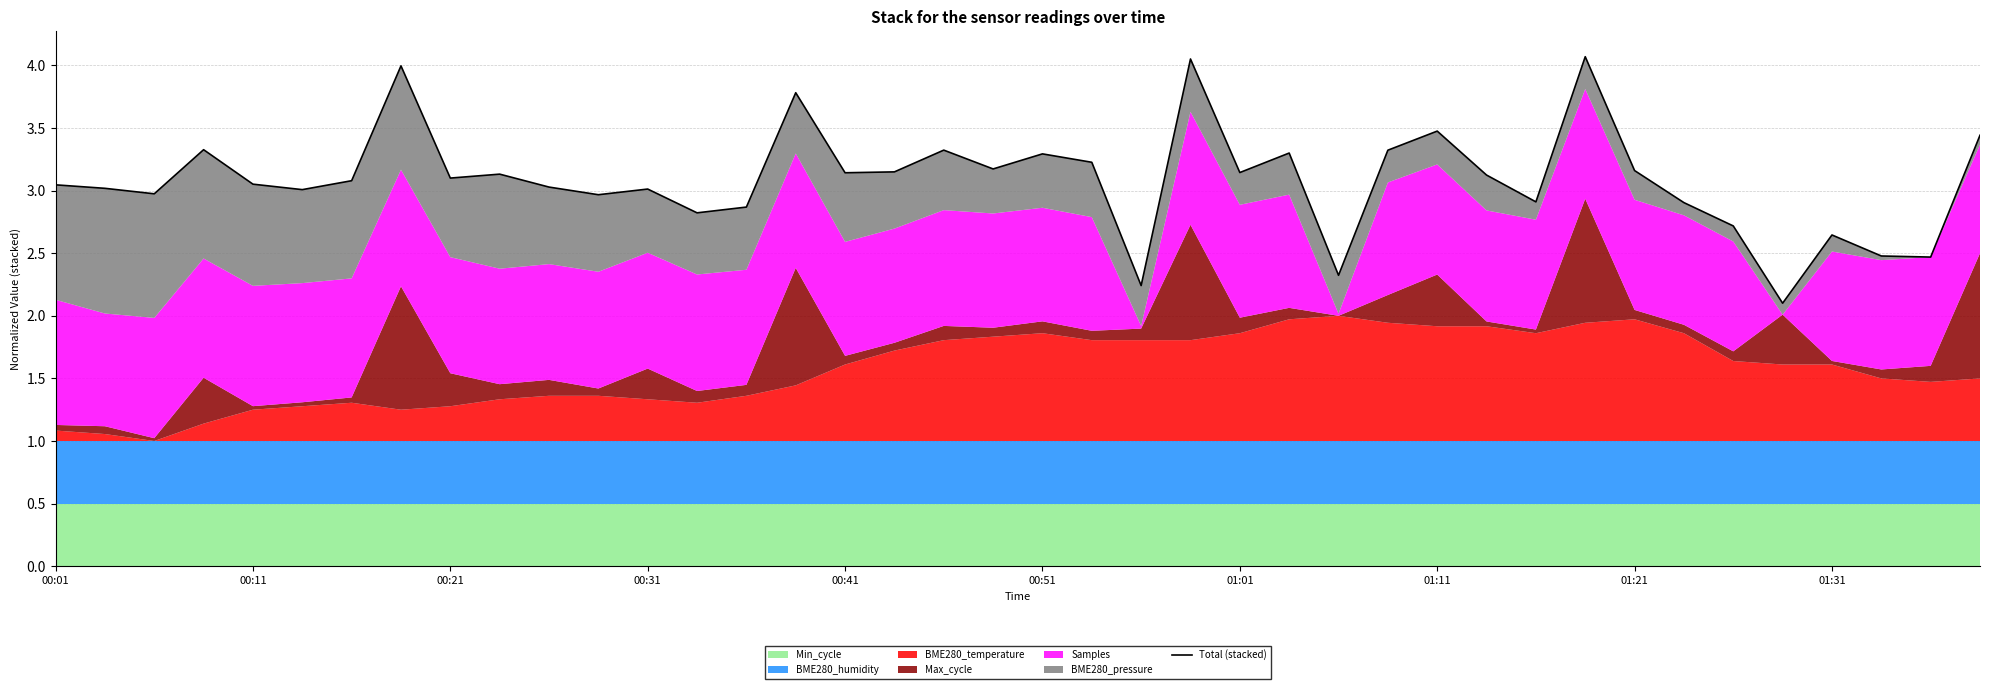

What value does the data have at 23?

4.1